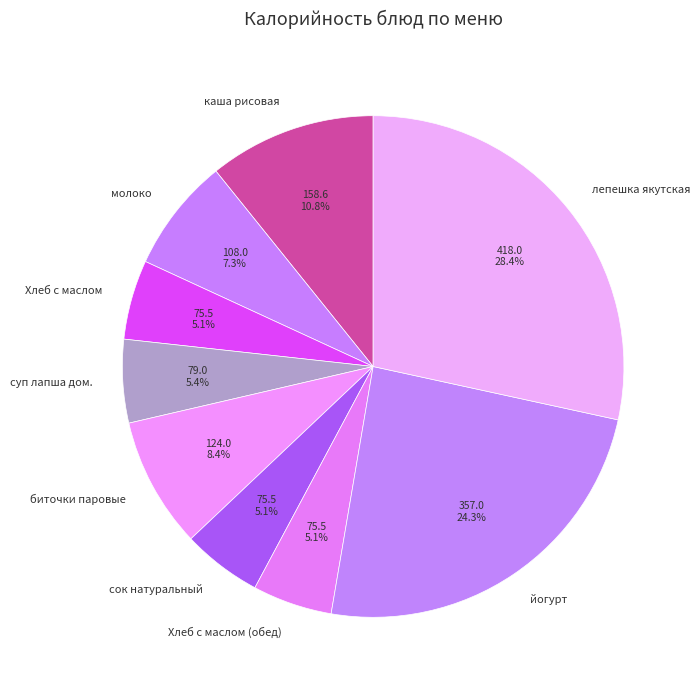

To the nearest percent, what is the combined percentage of молоко and каша рисовая?

18%